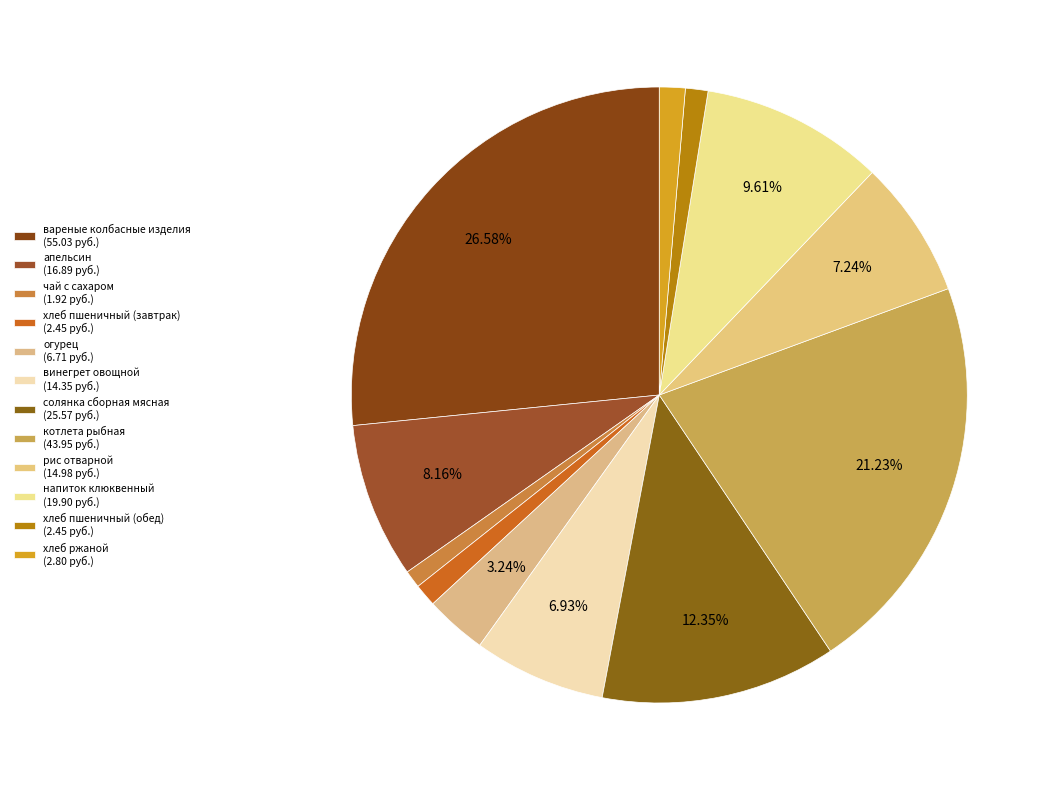

True or false: рис отварной accounts for 2% of the total.

False